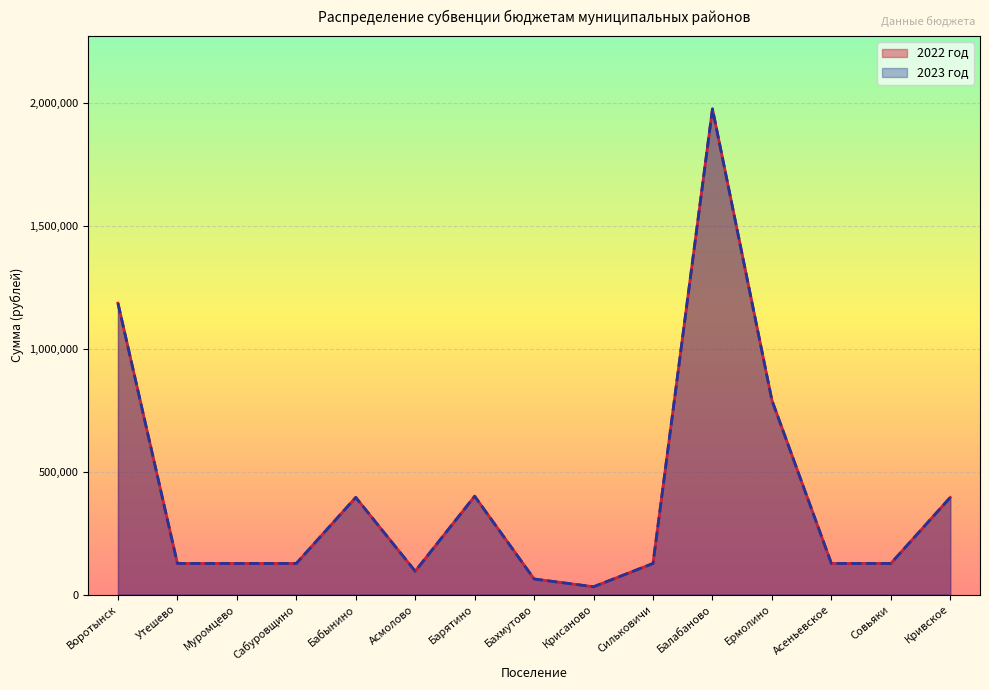

Between Асмолово and Кривское, which series saw the biggest shift?

2022 год